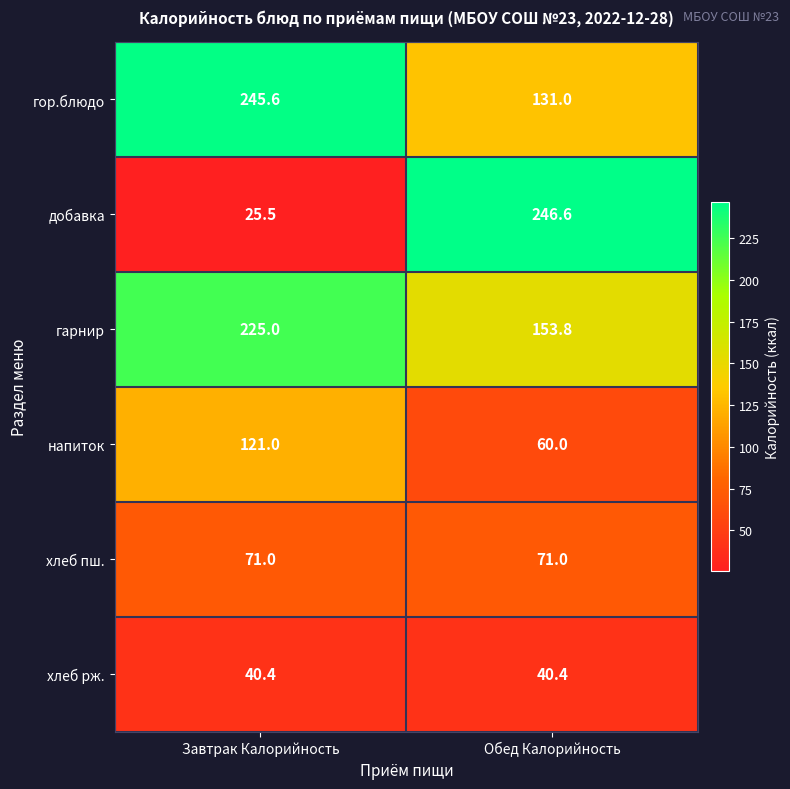

Which series changed the most between Завтрак Калорийность and Обед Калорийность?

добавка